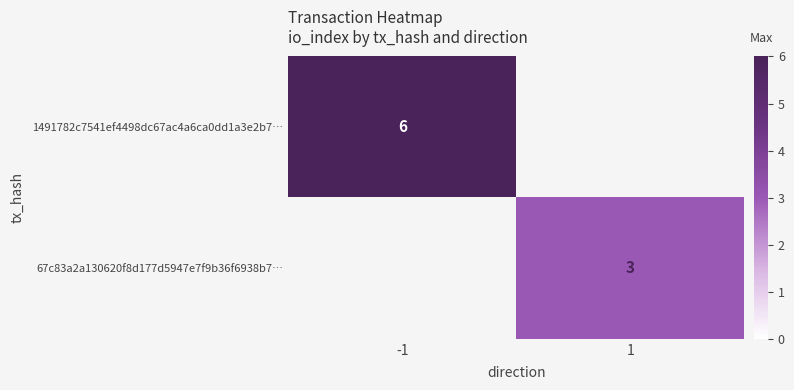

The value of 1491782c7541ef4498dc67ac4a6ca0dd1a3e2b7… at -1 is 6. True or false?

True